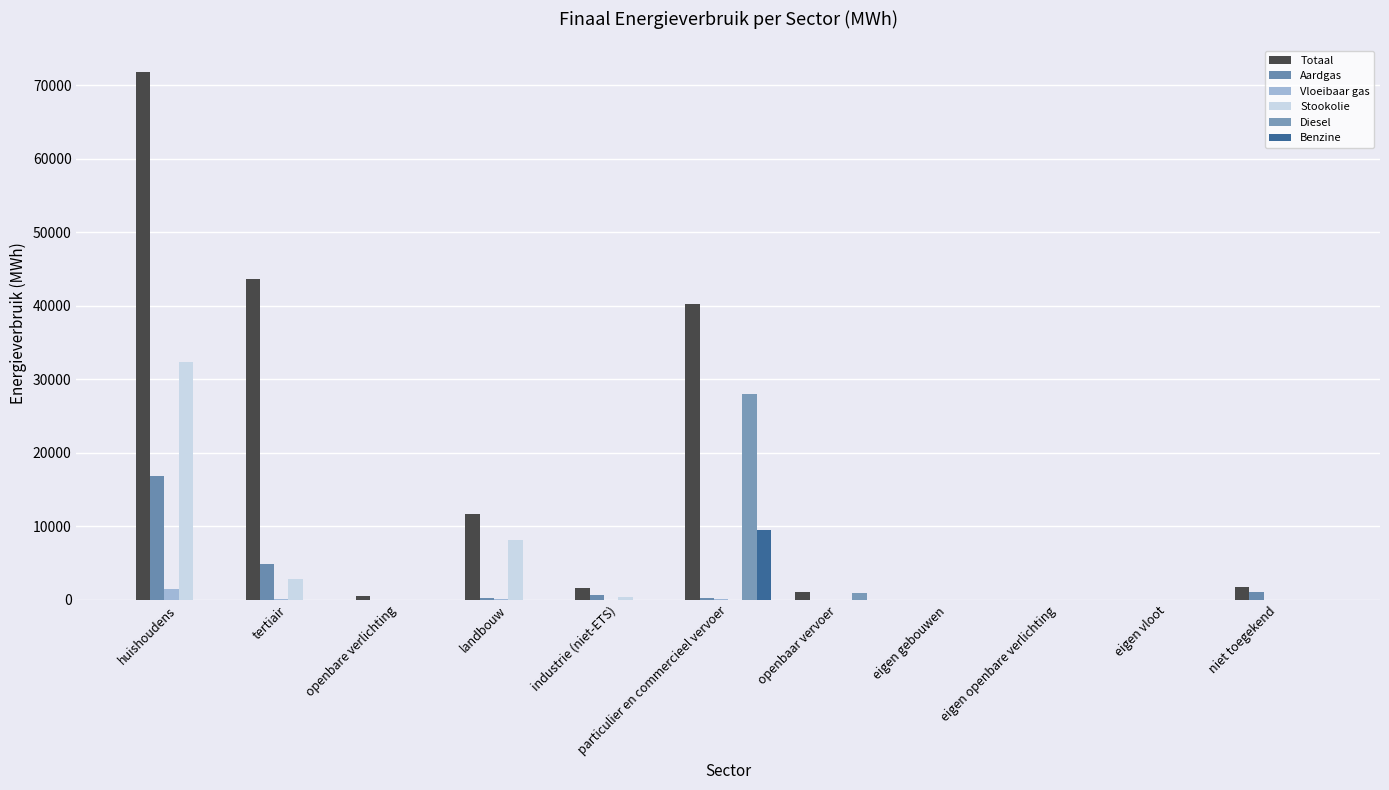

True or false: Benzine has a value of 4011.0 at openbaar vervoer.

False